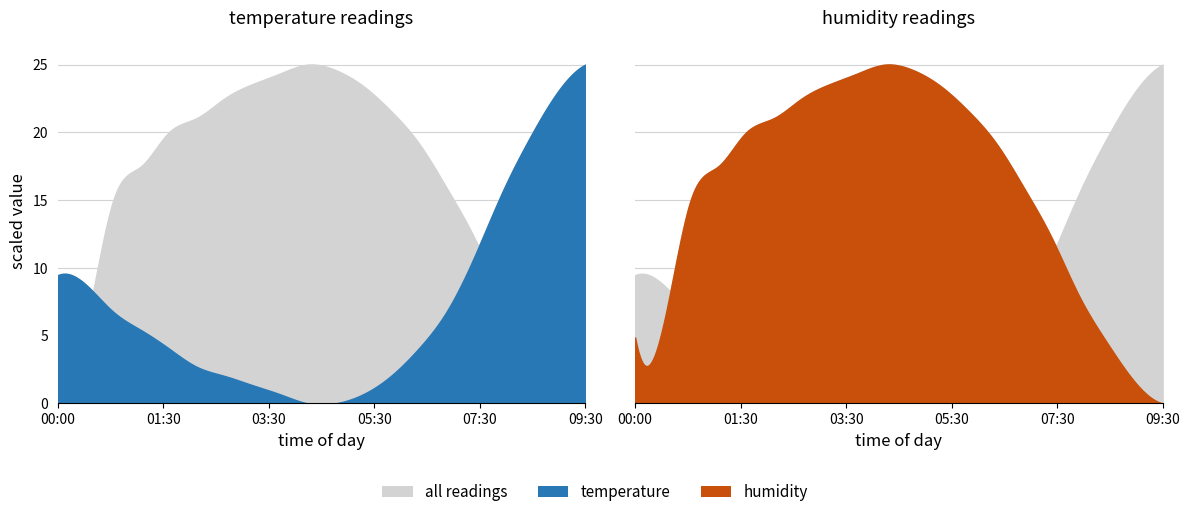

At 01:30, list the series in order from smallest to largest.

temperature, humidity